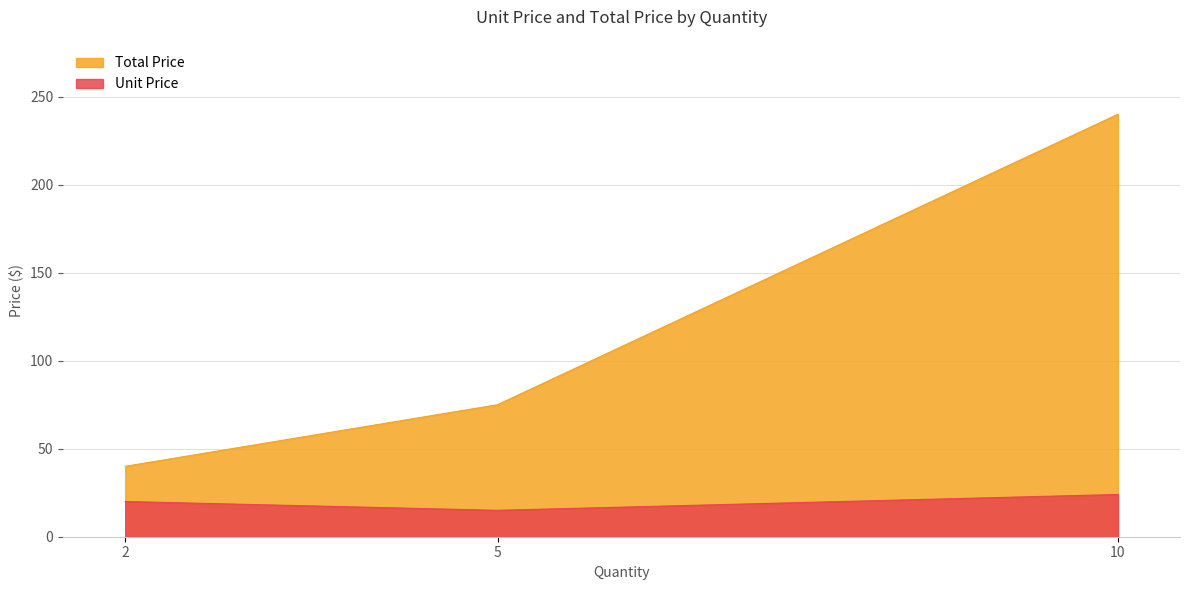

Which series changed the most between 2 and 10?

Total Price